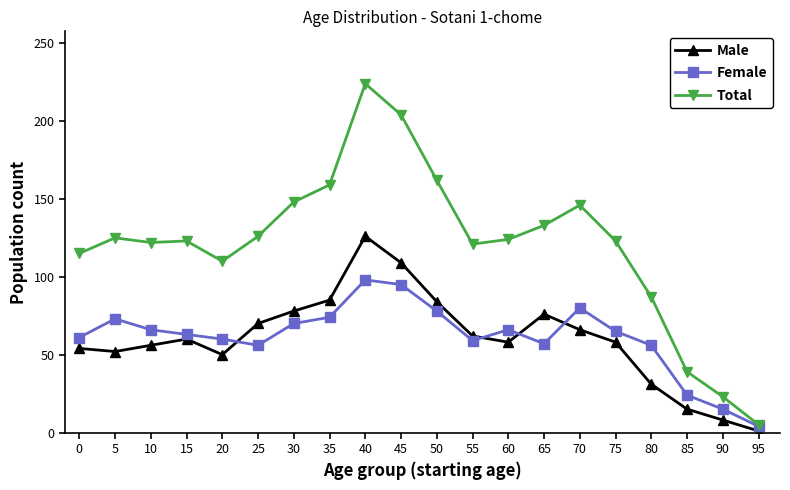

How many values in the Male series are below 60?

10